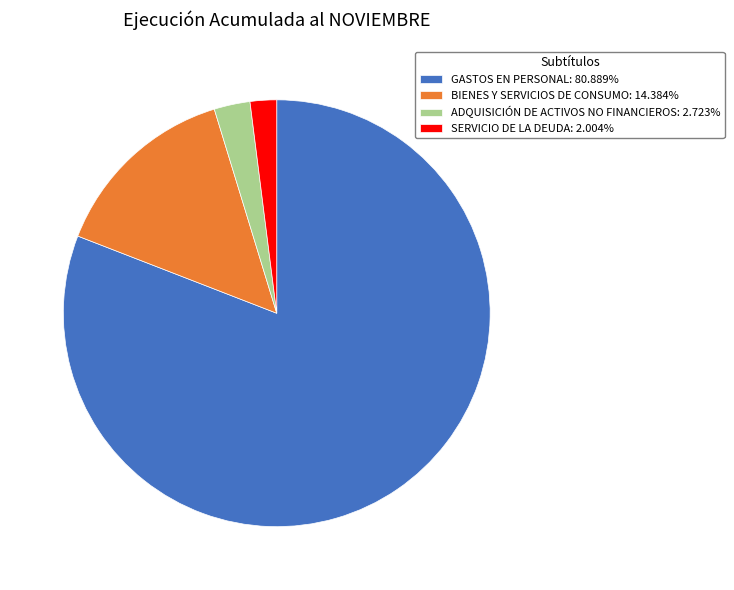

What is the ratio of the value at BIENES Y SERVICIOS DE CONSUMO: 14.384% to the value at SERVICIO DE LA DEUDA: 2.004%?

7.2